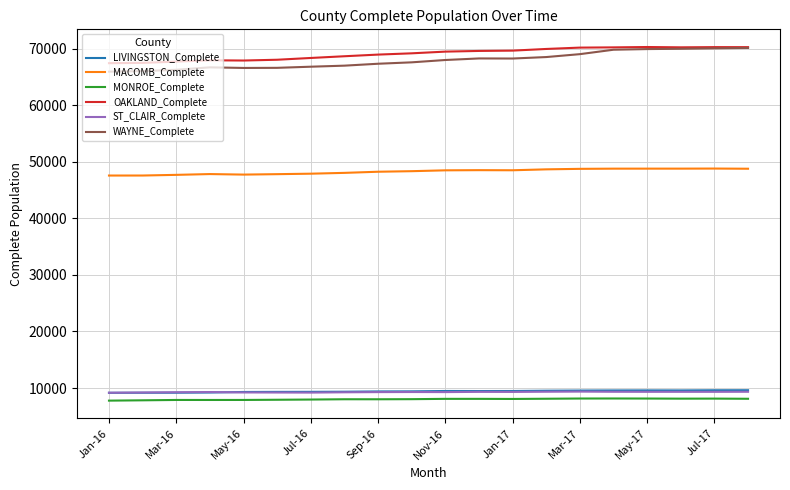

True or false: OAKLAND_Complete and ST_CLAIR_Complete cross at least once.

False